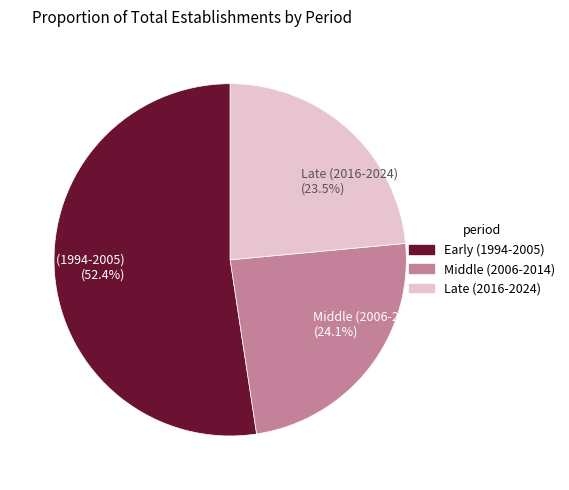

Which slice is the largest?

Early (1994-2005) (52.4%)